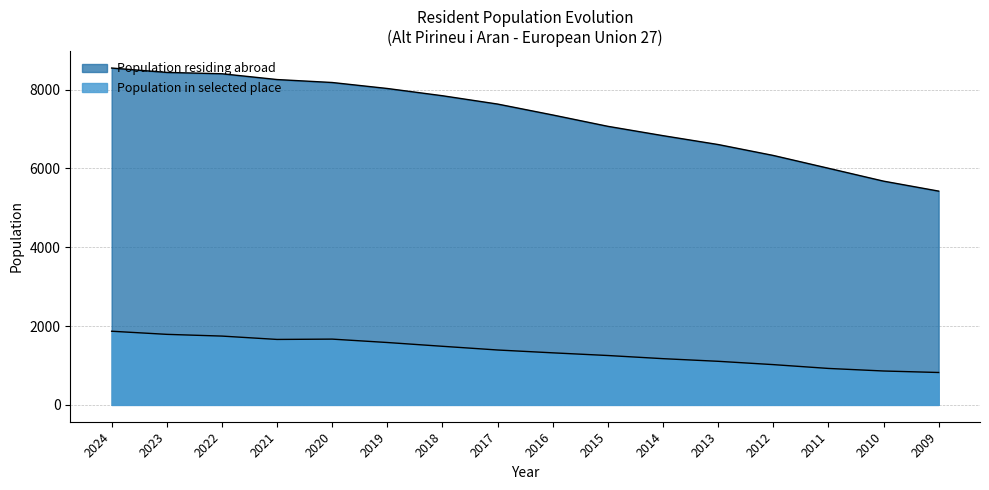

Does the chart display data point markers on the line(s)?

No